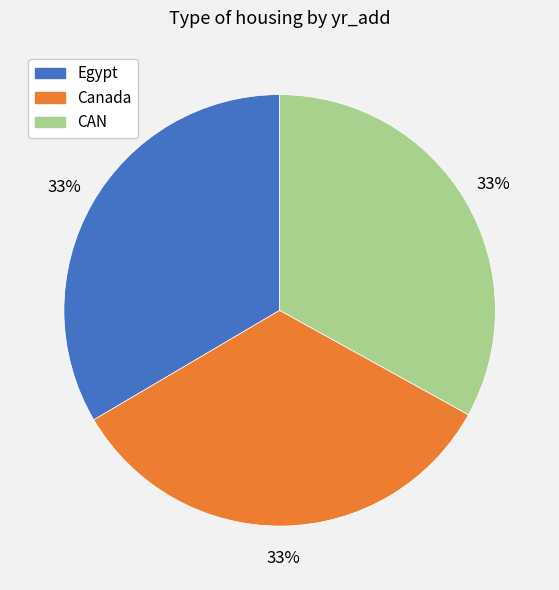

What is the ratio of the value at CAN to the value at Canada?

1.0